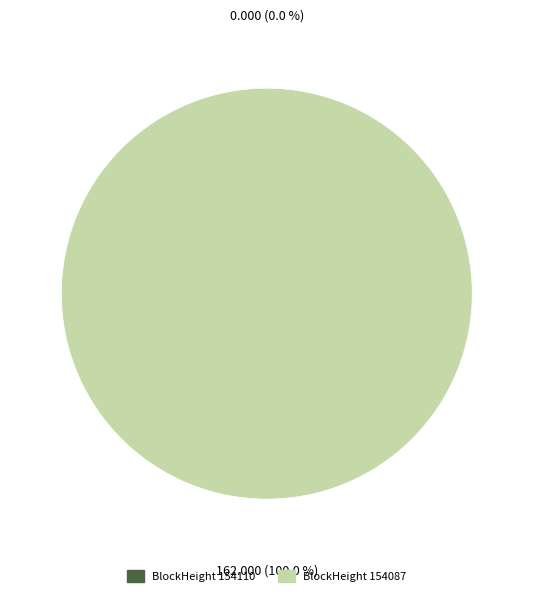

Rank the categories by value from lowest to highest.

154110, 154087